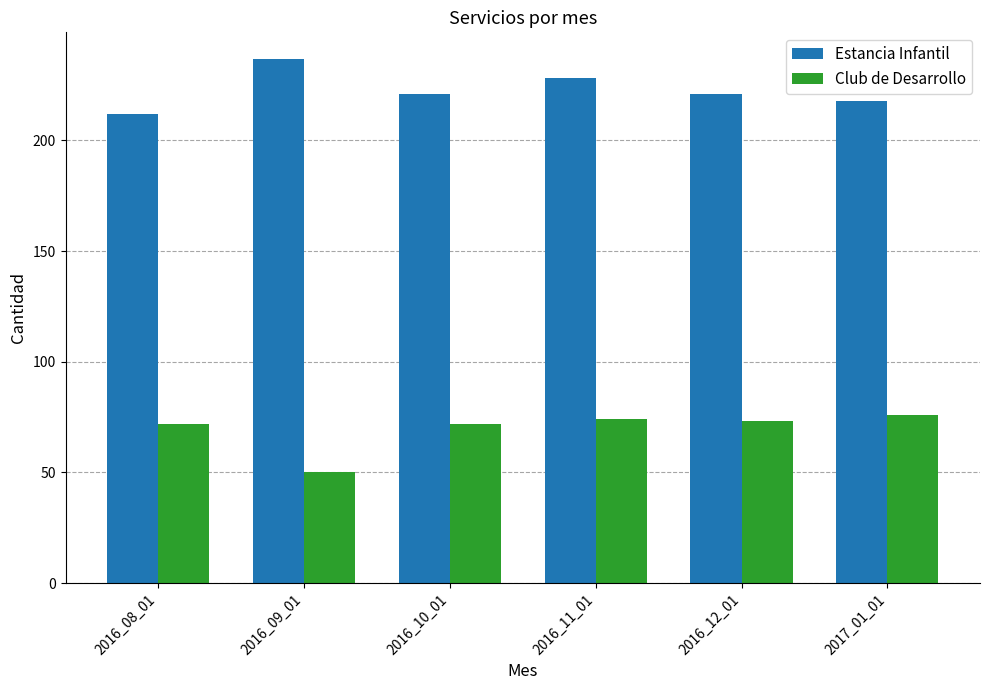

What is the sum of all Club de Desarrollo values?

417